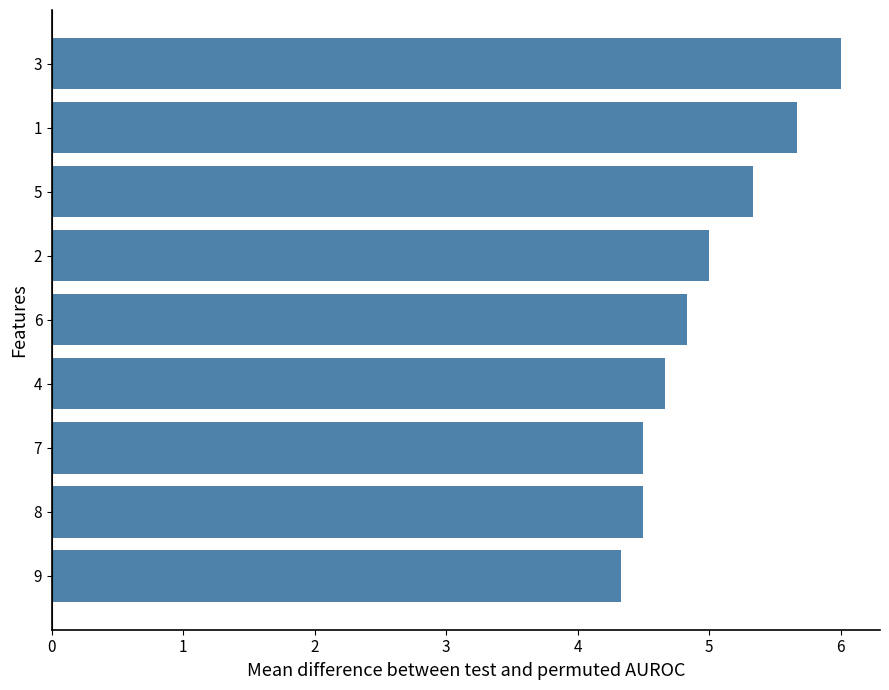

At which label is the value closest to 5?

2